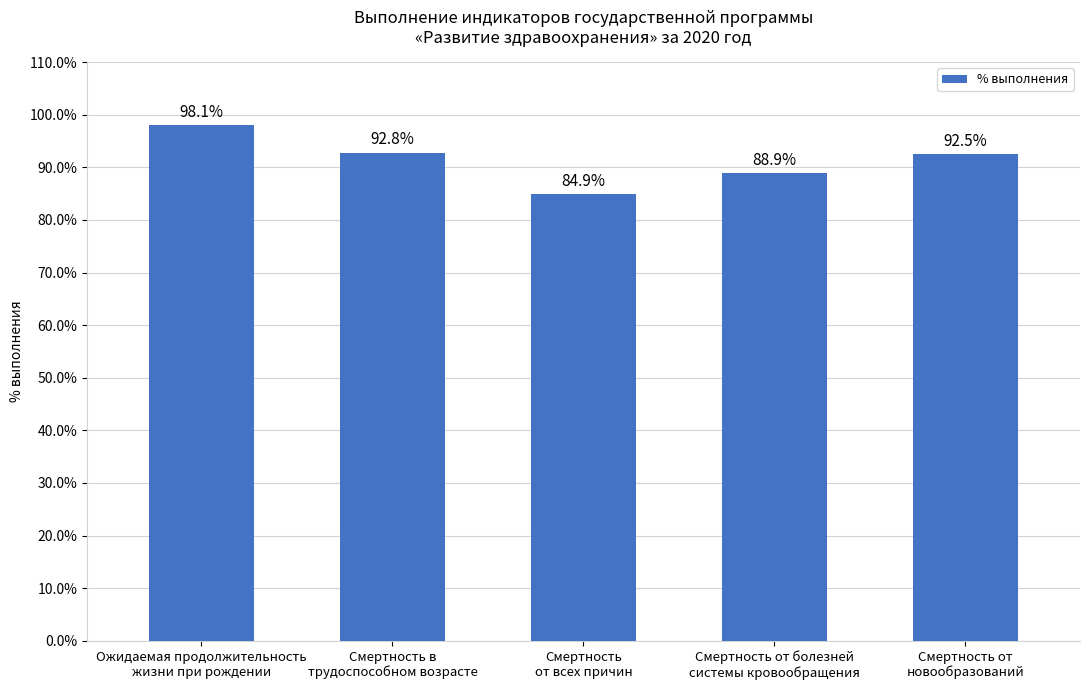

What is the average value?

91.4